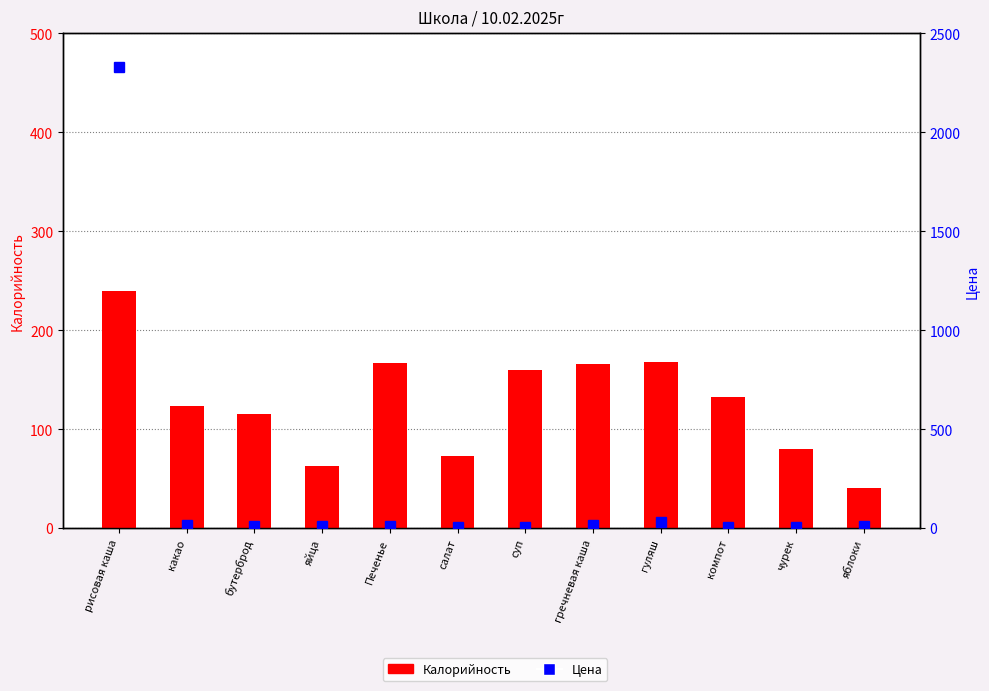

Which category has the lowest value across all series?

чурек